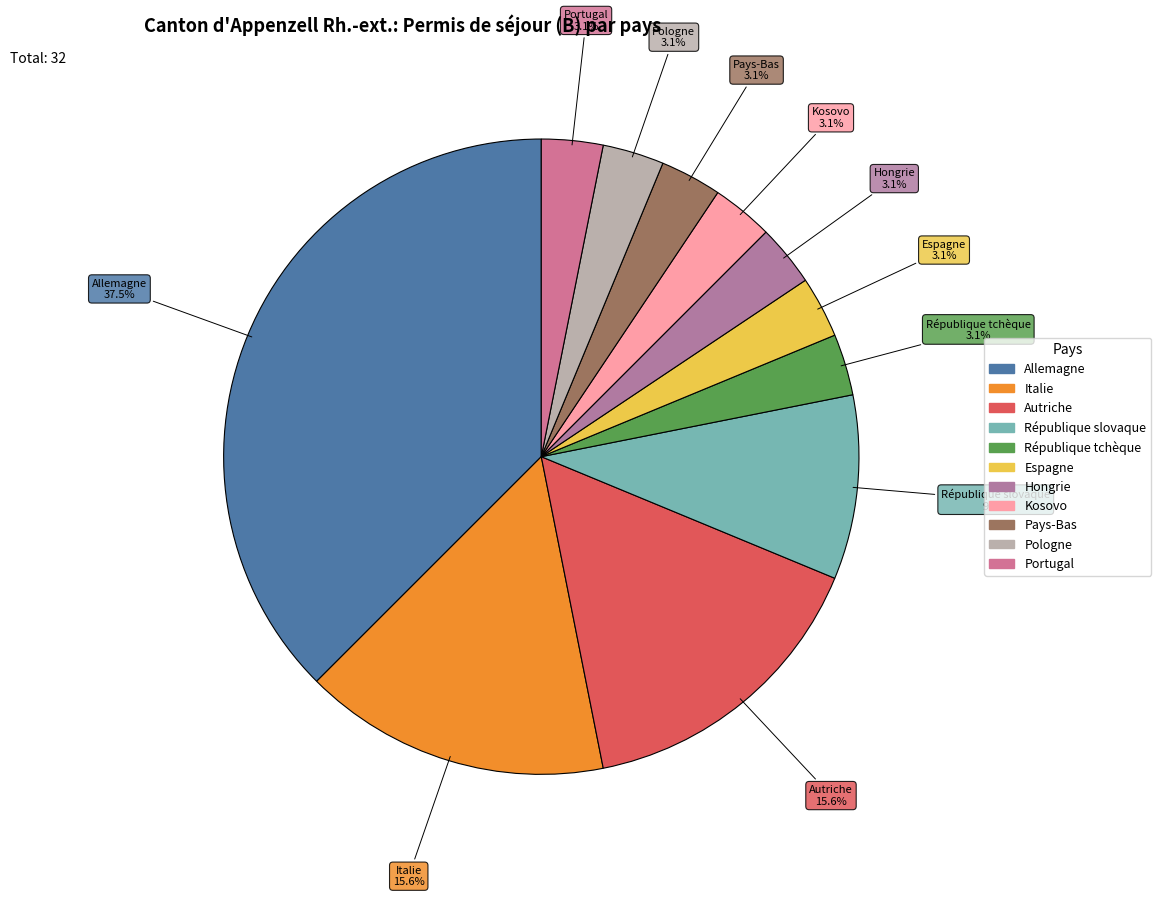

Is there any slice that represents more than half of the pie?

No